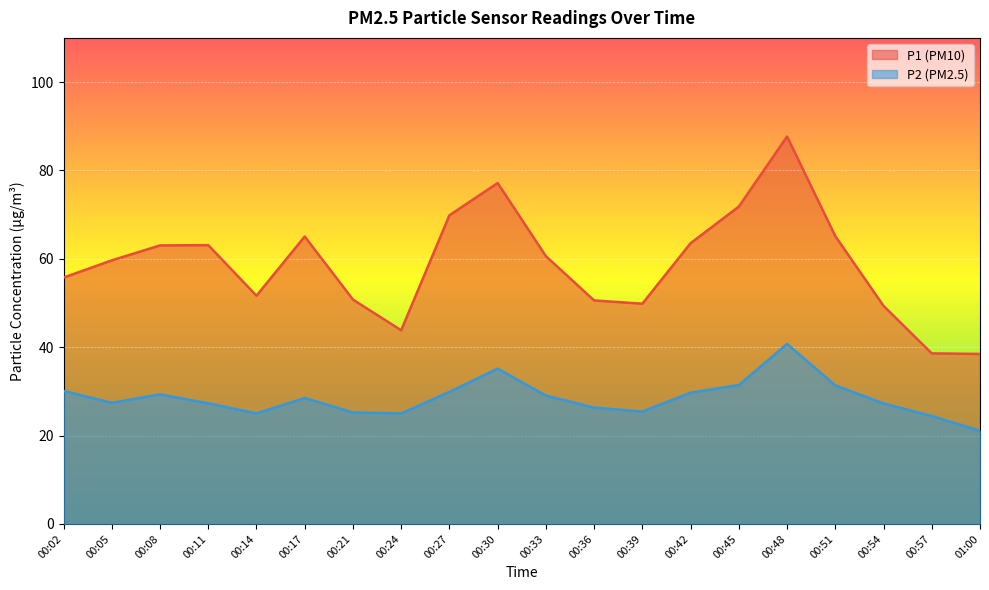

What is the label of the 8th point from the left?

00:24